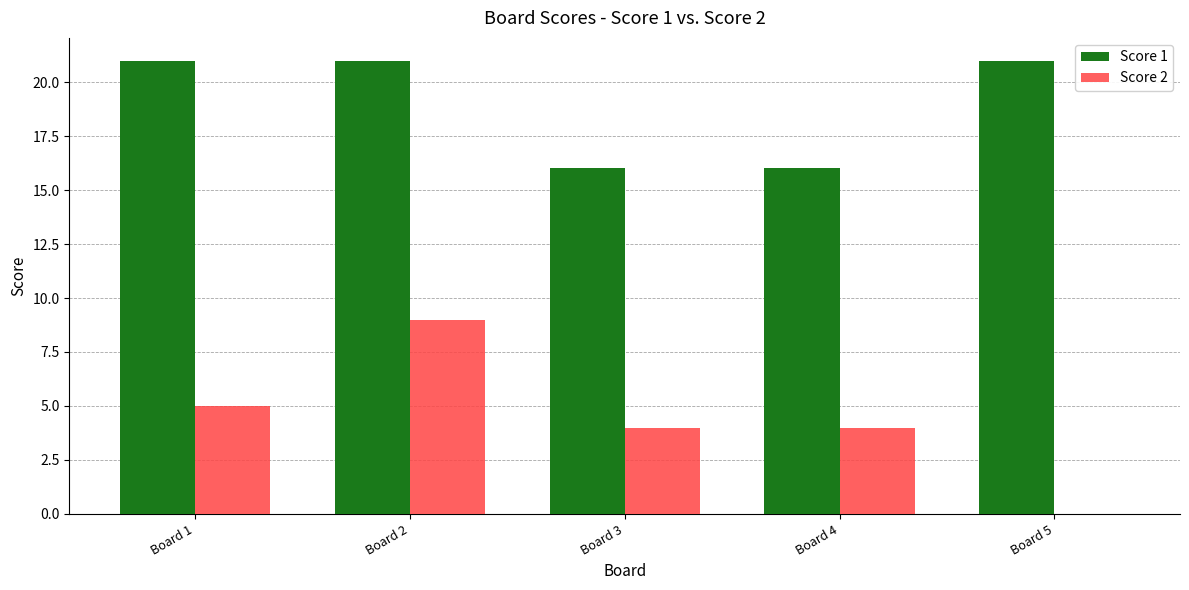

What is the spread (max minus min) of values at Board 1?

16